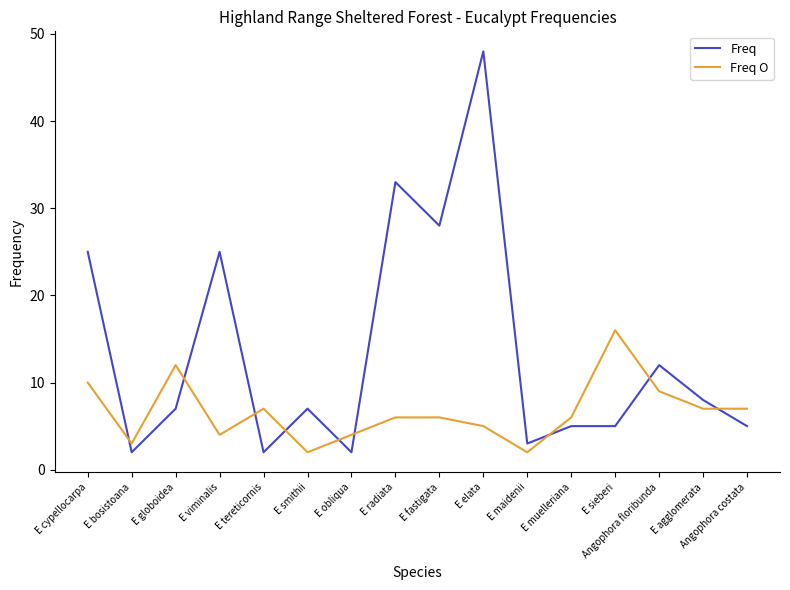

What is the difference between the Freq O values at E fastigata and E globoidea?

6